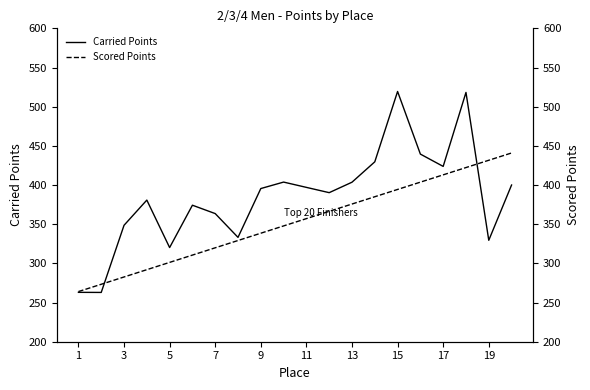

Reading left to right, transcribe all the data shown in this chart.

Carried Points: 263.0	262.9	348.6	380.8	320.2	374.2	363.6	333.2	395.5	403.8	397.0	390.3	403.6	429.6	519.4	439.5	423.8	518.2	329.5	400.0
Scored Points: 264.0	273.3	282.6	291.9	301.3	310.6	319.9	329.2	338.5	347.8	357.1	366.4	375.8	385.1	394.4	403.7	413.0	422.3	431.6	440.9